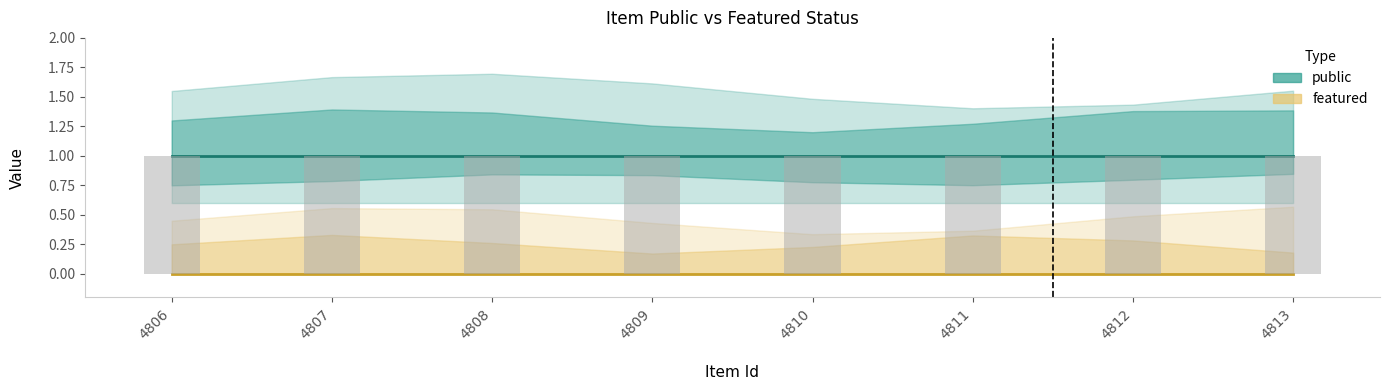

Reading left to right, extract all data points from this chart.

public: 1	1	1	1	1	1	1	1
featured: 0	0	0	0	0	0	0	0